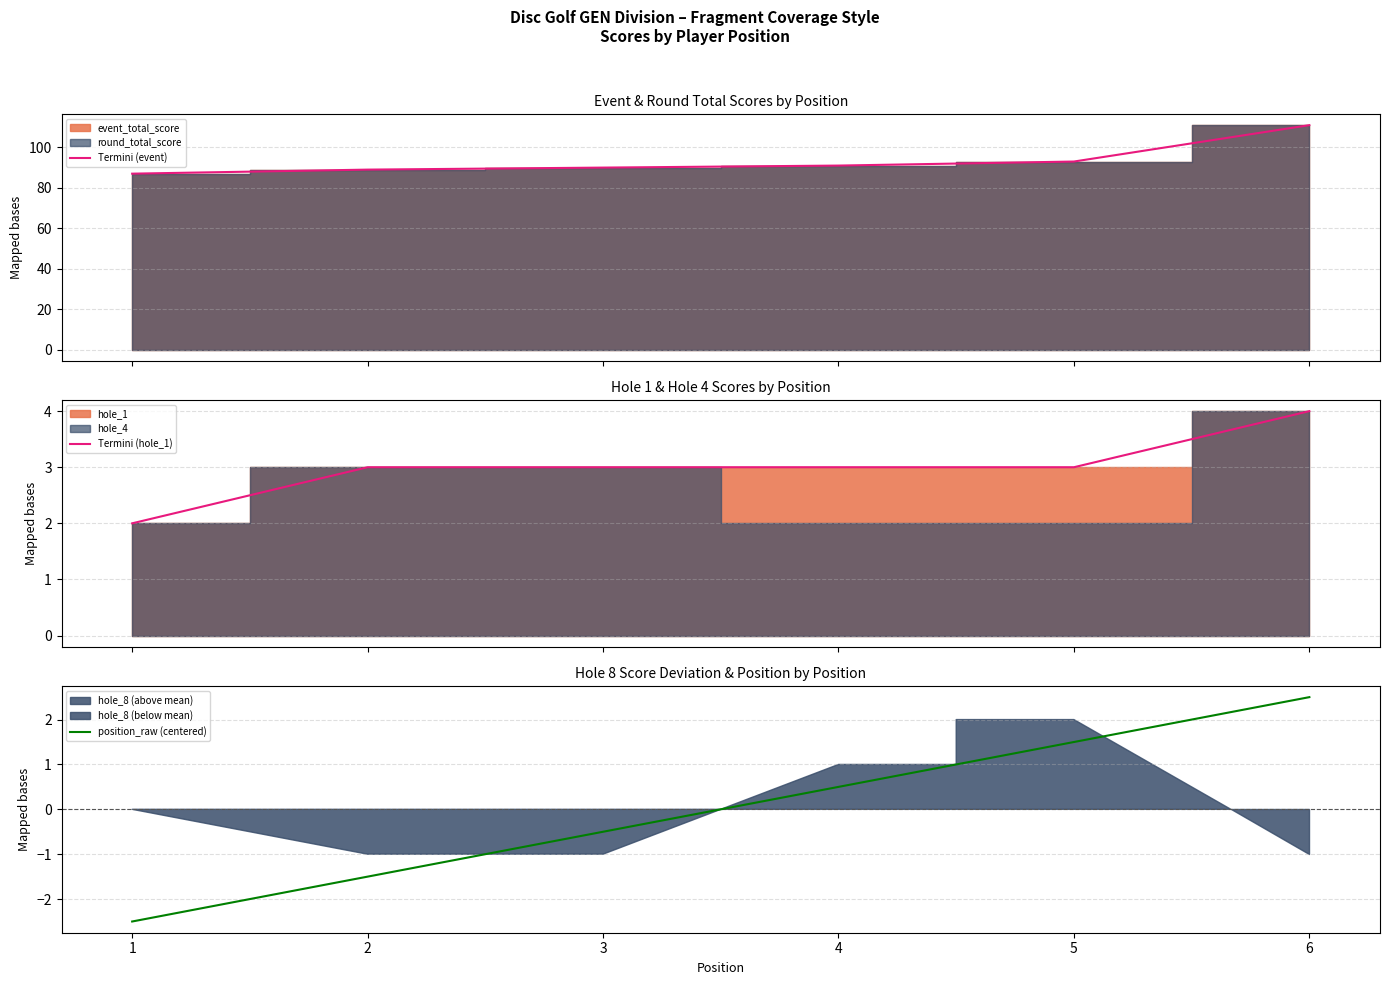

What is the difference between the second highest and second lowest values in the Termini (event) series?

4